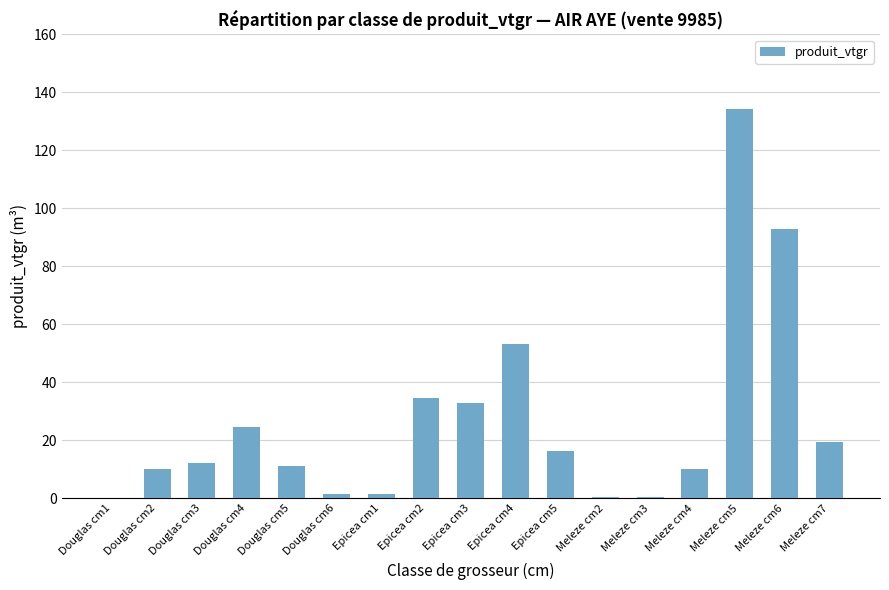

Is it true that the value at Epicea cm4 is 12.5?

False